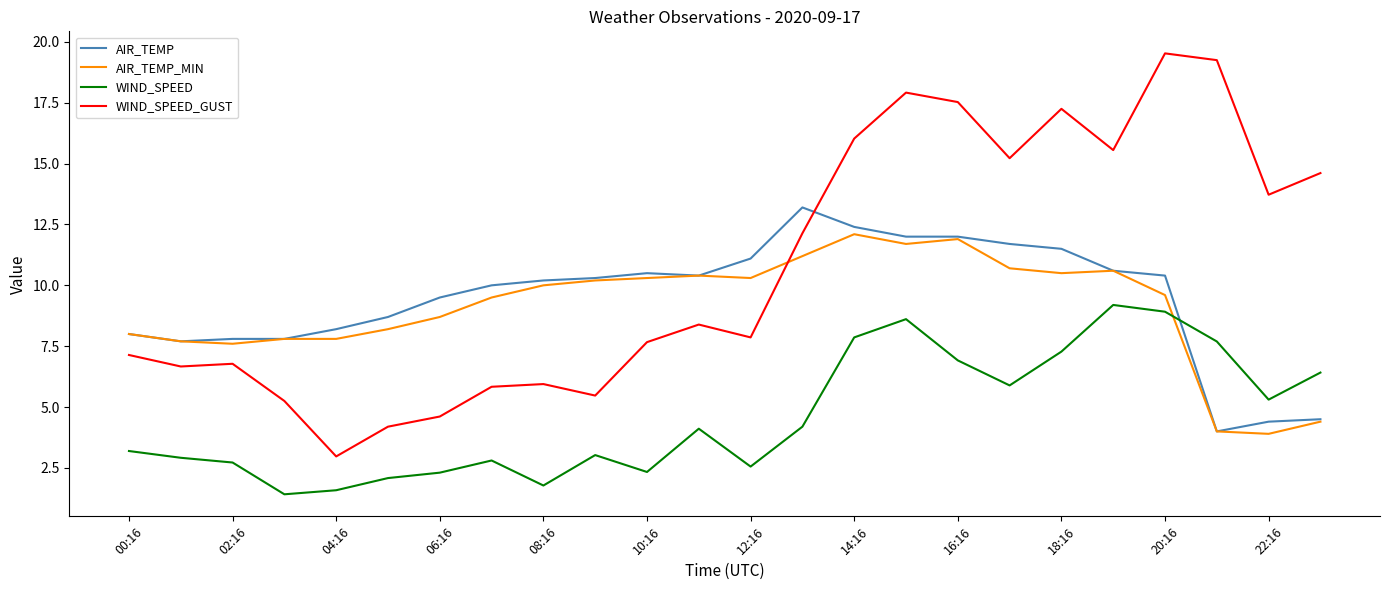

Which series has the largest total across all categories?

WIND_SPEED_GUST